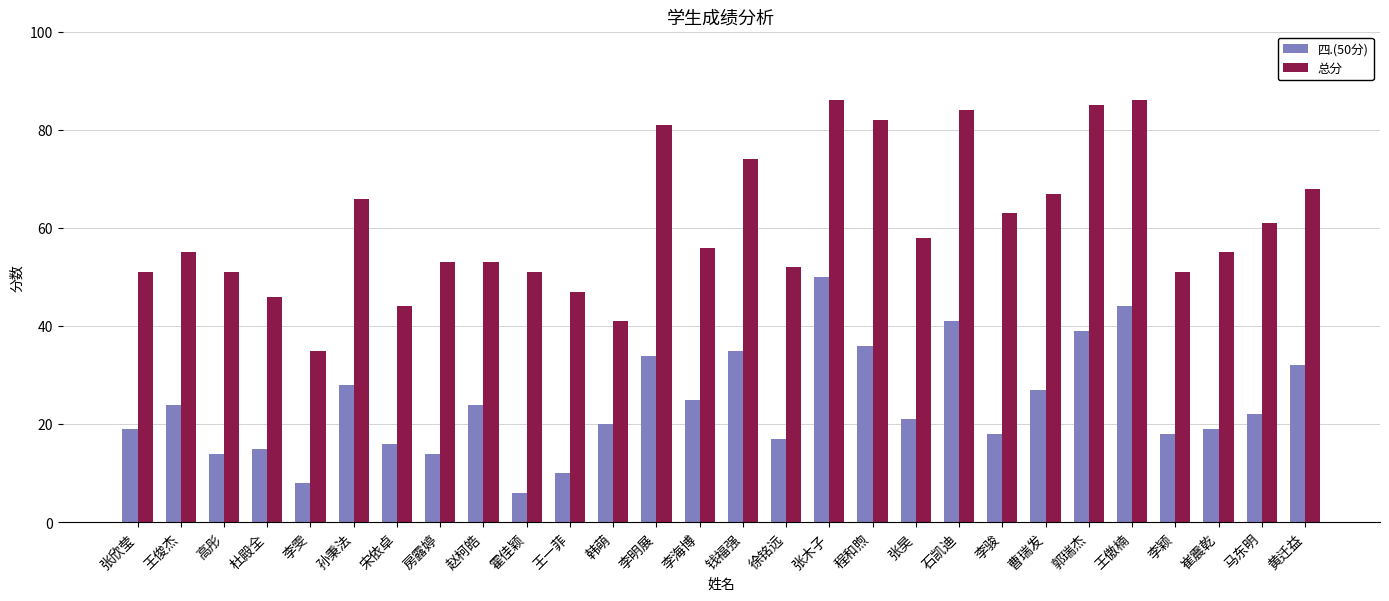

What is the average value of the 四.(50分) series?

24